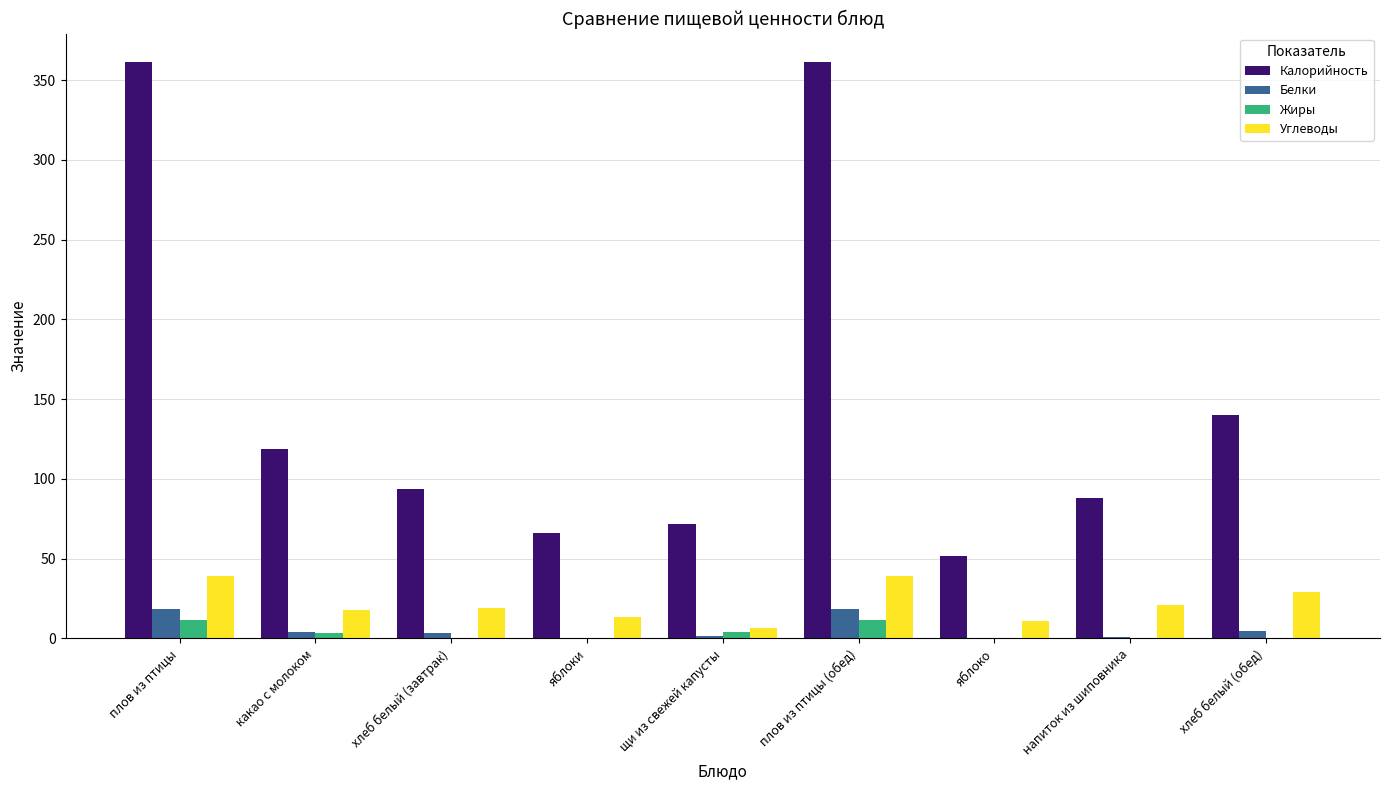

Which series has the largest total across all categories?

Калорийность